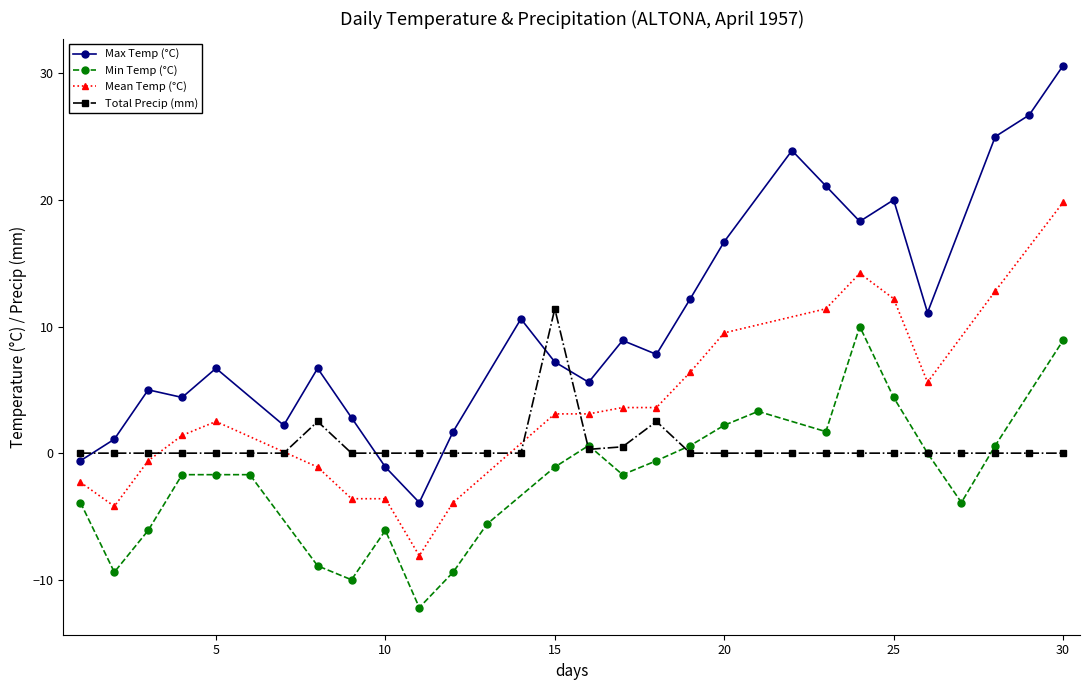

At which label does Max Temp (°C) reach its peak?

30